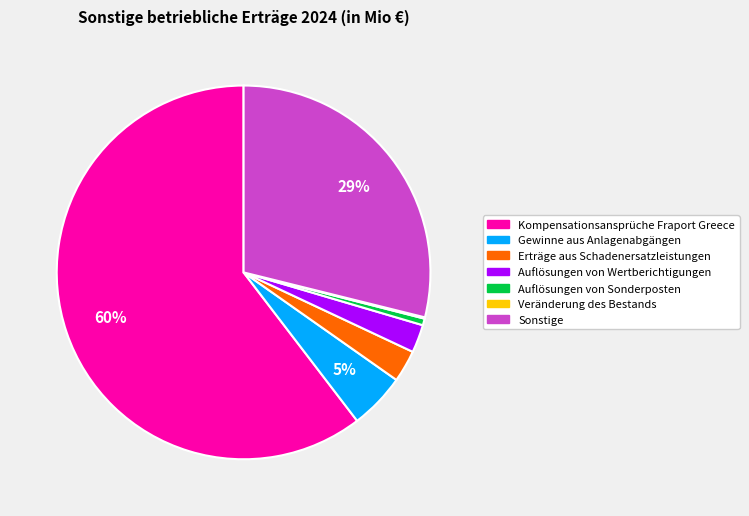

Which slice is the largest?

Kompensationsansprüche Fraport Greece